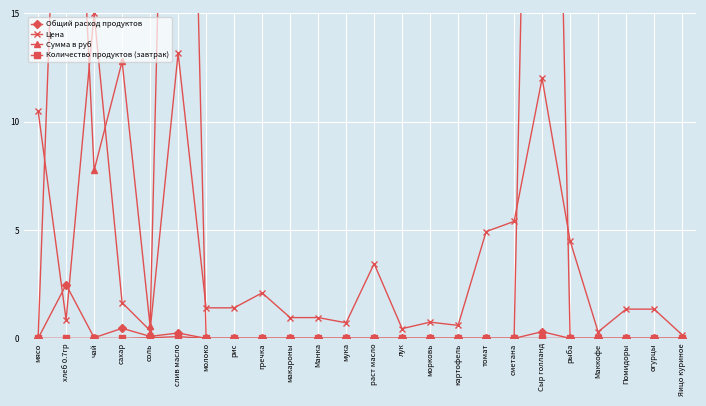

Reading left to right, list all the values displayed in this chart.

Общий расход продуктов: мясо=0.0	хлеб 0.7гр=2.5	чай=0.0	сахар=0.5	соль=0.1	слив масло=0.2	молоко=0.0	рис=0.0	гречка=0.0	макароны=0.0	Манка=0.0	мука=0.0	раст масло=0.0	лук=0.0	морковь=0.0	картофель=0.0	томат=0.0	сметана=0.0	Сыр голланд=0.3	рыба=0.0	Маккофе=0.0	Помидоры=0.0	огурцы=0.0	Яицо куриное=0.0
Цена: мясо=10.5	хлеб 0.7гр=0.9	чай=15.0	сахар=1.6	соль=0.4	слив масло=13.2	молоко=1.4	рис=1.4	гречка=2.1	макароны=1.0	Манка=1.0	мука=0.7	раст масло=3.4	лук=0.4	морковь=0.8	картофель=0.6	томат=4.9	сметана=5.4	Сыр голланд=12.0	рыба=4.5	Маккофе=0.3	Помидоры=1.3	огурцы=1.3	Яицо куриное=0.2
Сумма в руб: мясо=0.0	хлеб 0.7гр=35.4	чай=7.8	сахар=12.8	соль=0.6	слив масло=54.4	молоко=0.0	рис=0.0	гречка=0.0	макароны=0.0	Манка=0.0	мука=0.0	раст масло=0.0	лук=0.0	морковь=0.0	картофель=0.0	томат=0.0	сметана=0.0	Сыр голланд=62.0	рыба=0.0	Маккофе=0.0	Помидоры=0.0	огурцы=0.0	Яицо куриное=0.0
Количество продуктов (завтрак): мясо=0.0	хлеб 0.7гр=0.0	чай=0.0	сахар=0.0	соль=0.0	слив масло=0.1	молоко=0.0	рис=0.0	гречка=0.0	макароны=0.0	Манка=0.0	мука=0.0	раст масло=0.0	лук=0.0	морковь=0.0	картофель=0.0	томат=0.0	сметана=0.0	Сыр голланд=0.0	рыба=0.0	Маккофе=0.0	Помидоры=0.0	огурцы=0.0	Яицо куриное=0.0